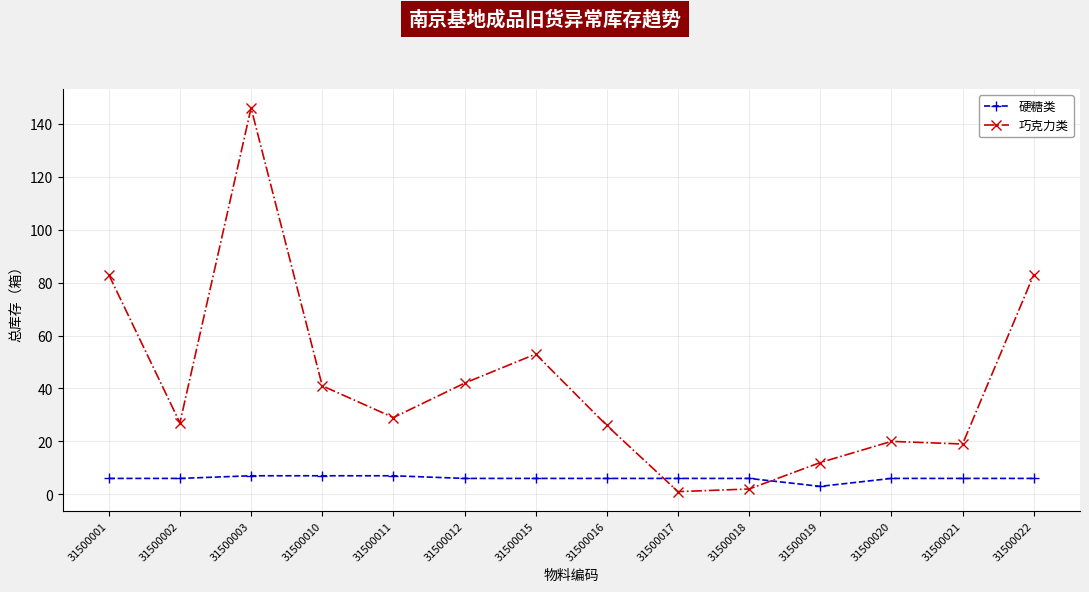

Reading right to left, transcribe all the data shown in this chart.

硬糖类: 6	6	6	3	6	6	6	6	6	7	7	7	6	6
巧克力类: 83	19	20	12	2	1	26	53	42	29	41	146	27	83